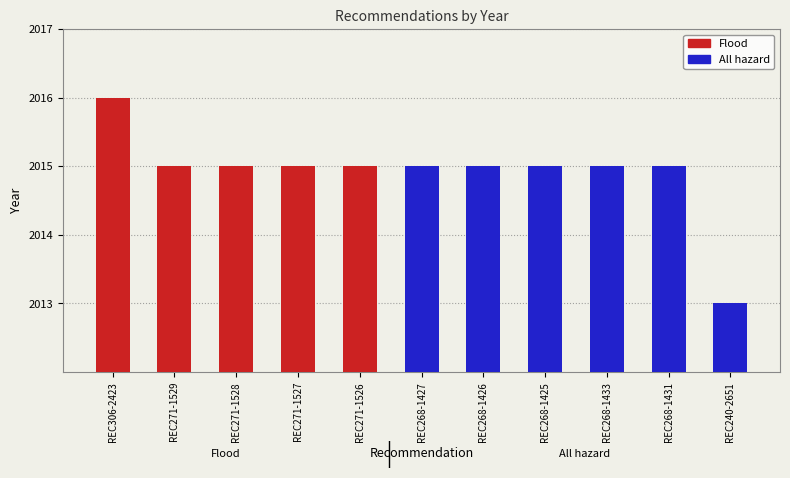

Reading left to right, what are all the values shown in this chart?

REC306-2423=2016	REC271-1529=2015	REC271-1528=2015	REC271-1527=2015	REC271-1526=2015	REC268-1427=2015	REC268-1426=2015	REC268-1425=2015	REC268-1433=2015	REC268-1431=2015	REC240-2651=2013